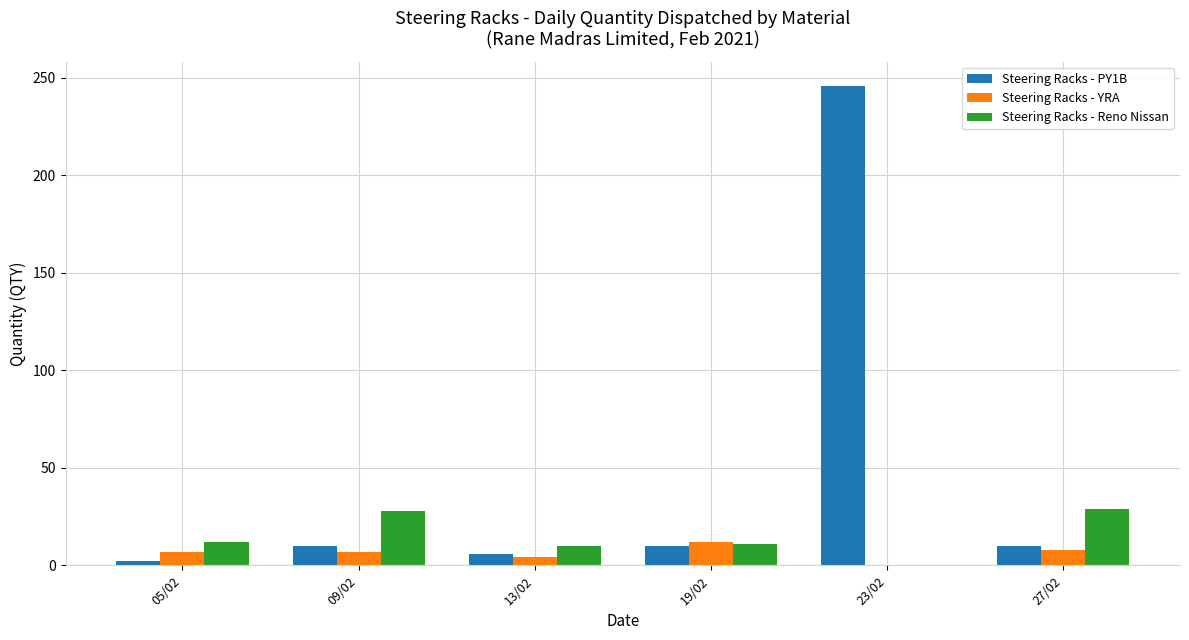

Which category has the highest value across all series?

23/02